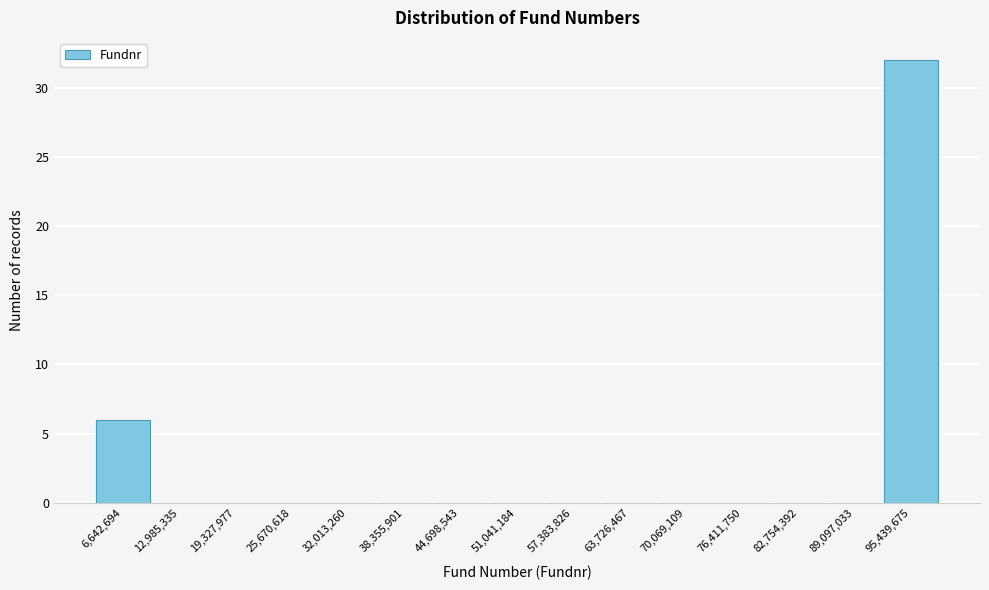

Reading right to left, transcribe all the data shown in this chart.

95,439,675=32	89,097,033=0	82,754,392=0	76,411,750=0	70,069,109=0	63,726,467=0	57,383,826=0	51,041,184=0	44,698,543=0	38,355,901=0	32,013,260=0	25,670,618=0	19,327,977=0	12,985,335=0	6,642,694=6